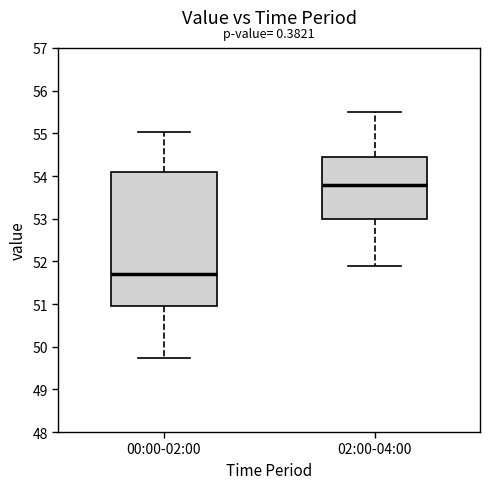

Reading left to right, read every box against the y-axis: the position of its median line, the range the box covers, and the ends of its whiskers. The values are not printed on the chart, so give them approximately, as read against the axis.

00:00-02:00: median 51.7, box 51.0 to 54.1, whiskers 49.7 to 55.0
02:00-04:00: median 53.8, box 53.0 to 54.5, whiskers 51.9 to 55.5